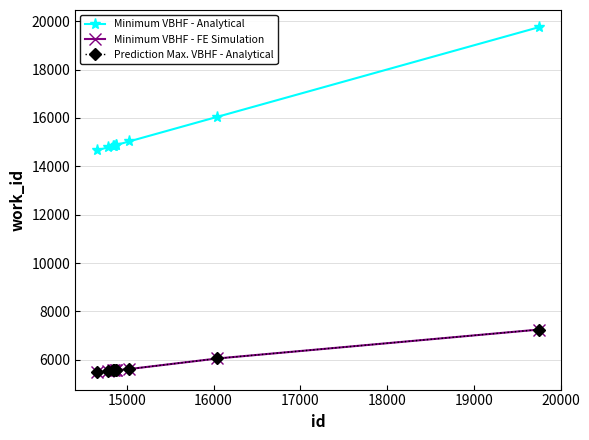

What is the difference between the maximum and minimum values in the Minimum VBHF - FE Simulation series?

1767